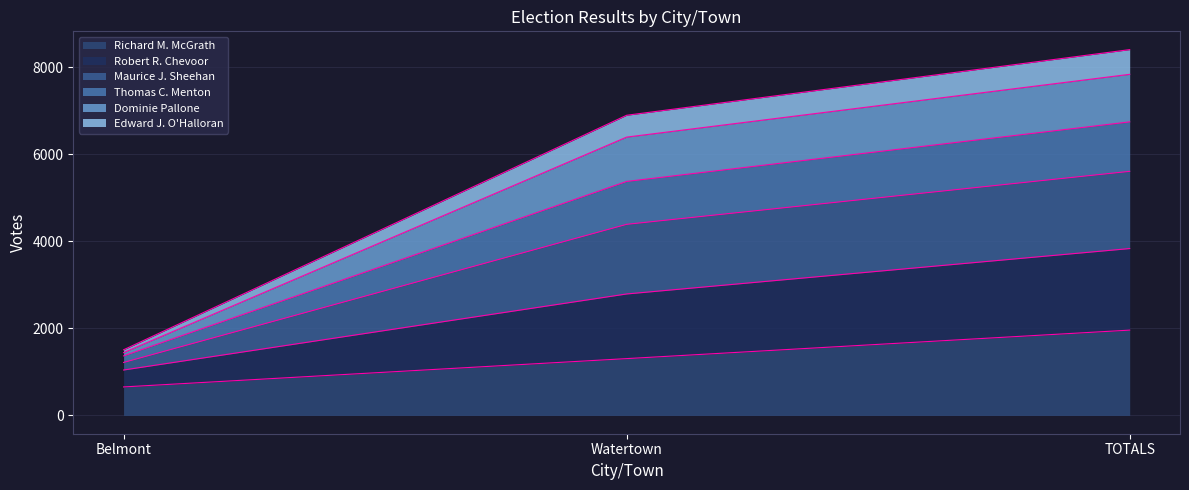

Between TOTALS and Belmont, which is larger?

TOTALS